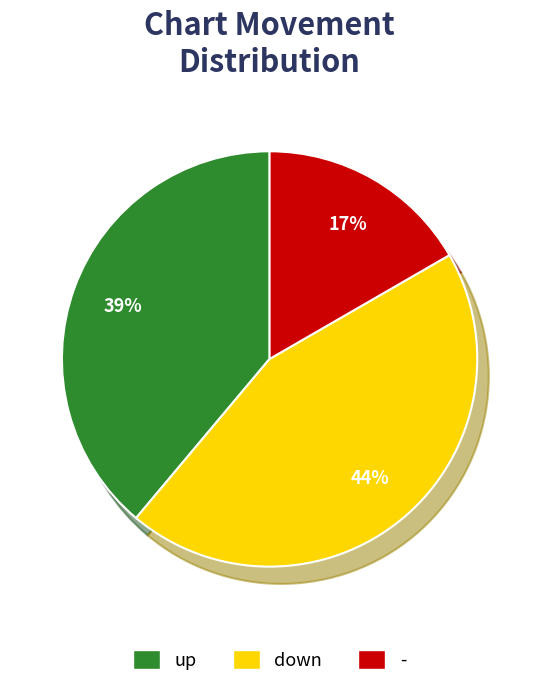

Which category has the smallest portion of the pie?

-